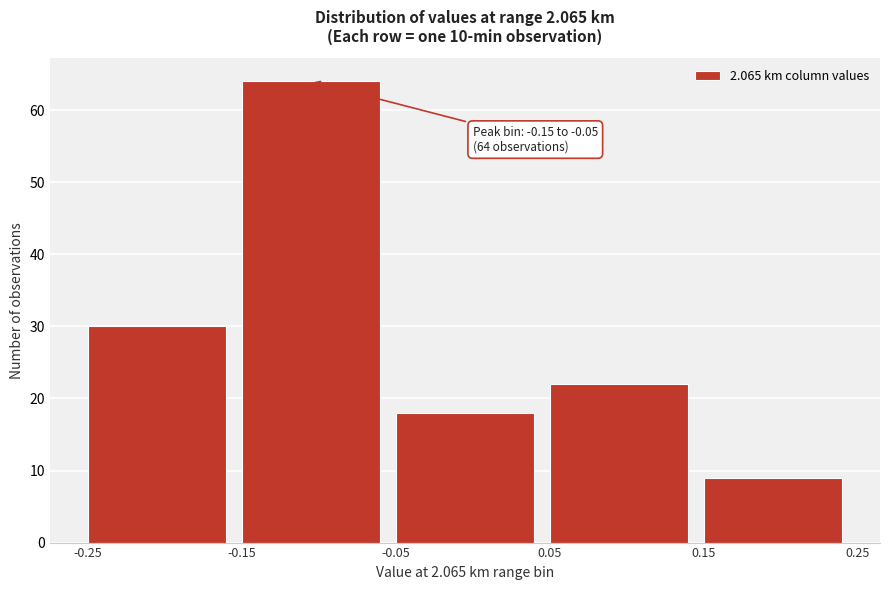

Over which range of the x-axis is the bar tallest?

-0.15 to -0.05